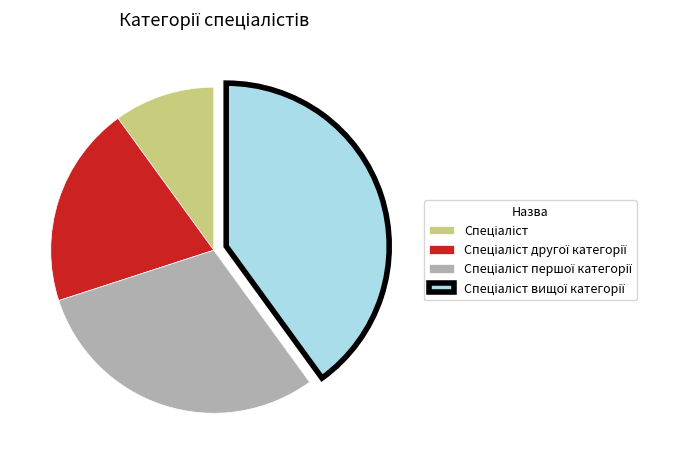

Does any single category account for the majority?

No